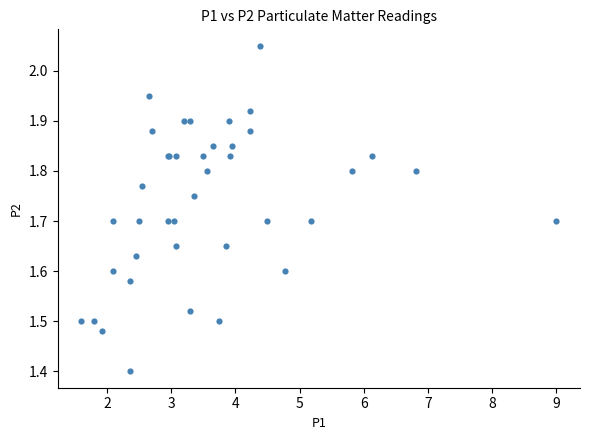

What Y value in the scatter plot is closest to 1?

1.4